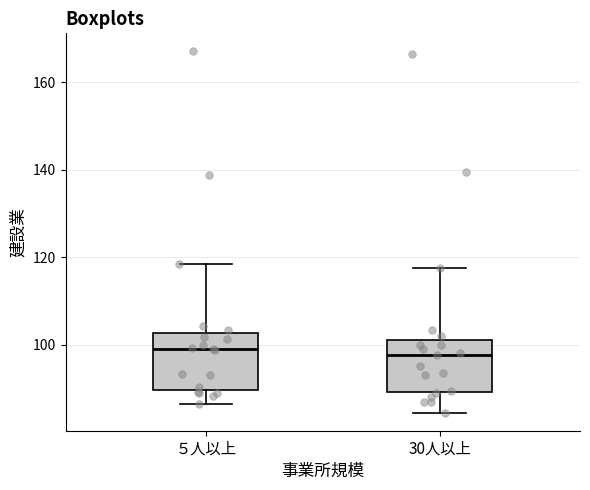

Reading left to right, read every box against the y-axis: the position of its median line, the range the box covers, and the ends of its whiskers. The values are not printed on the chart, so give them approximately, as read against the axis.

５人以上: median 100, box 90 to 102, whiskers 86 to 118
30人以上: median 98, box 90 to 102, whiskers 84 to 118